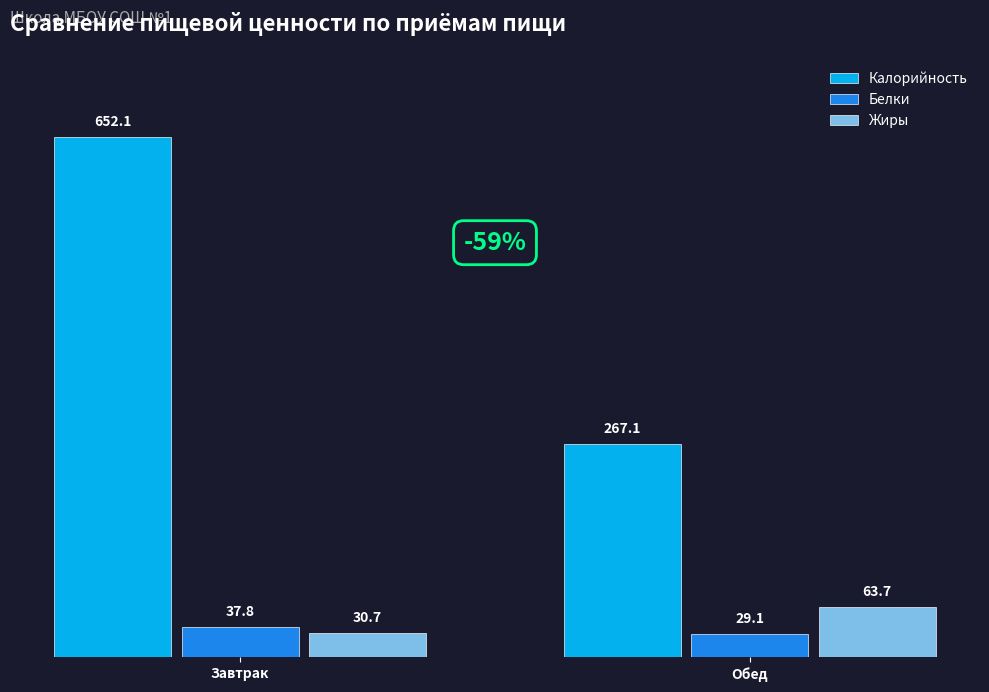

How many values in the Белки series exceed 37?

1